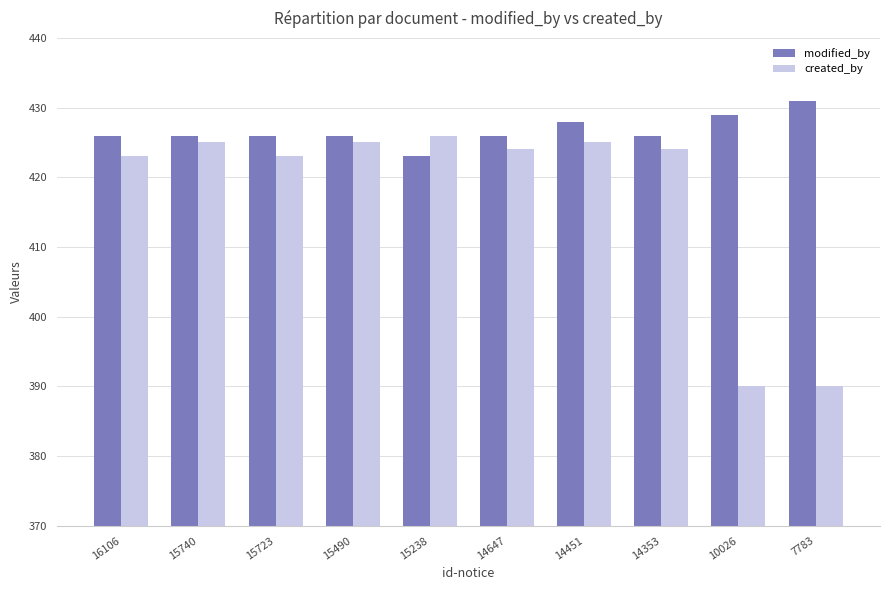

Reading right to left, transcribe all the data shown in this chart.

modified_by: 431	429	426	428	426	423	426	426	426	426
created_by: 390	390	424	425	424	426	425	423	425	423